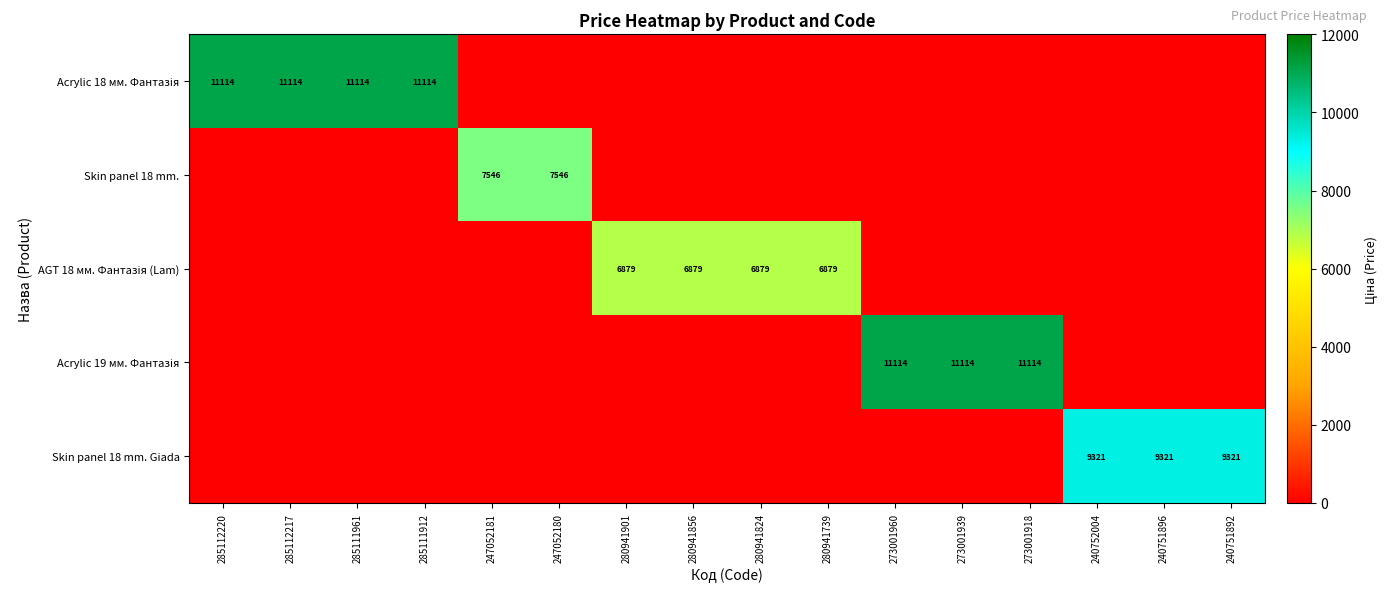

True or false: Skin panel 18 mm. Giada has a value of 9321 at 240751892.

True